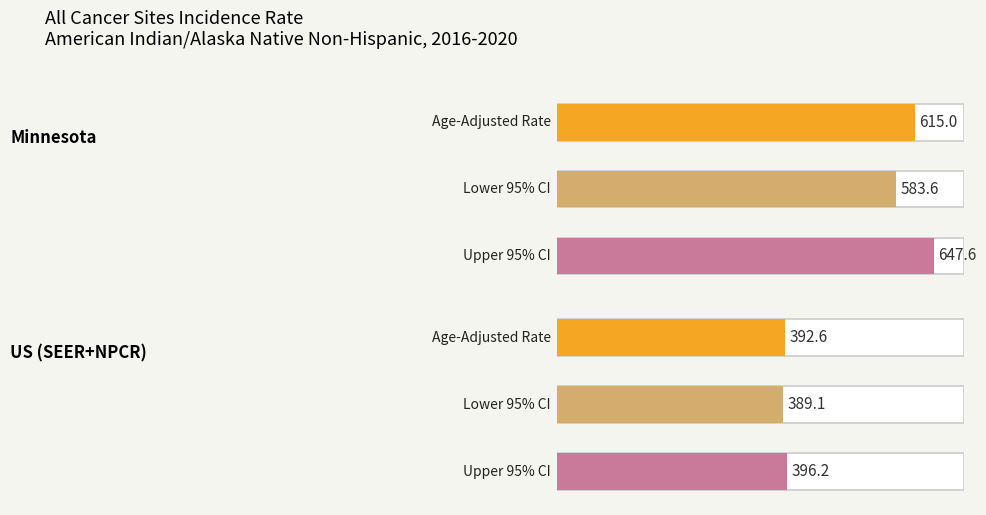

Read the Lower 95% CI value at US (SEER+NPCR).

389.1